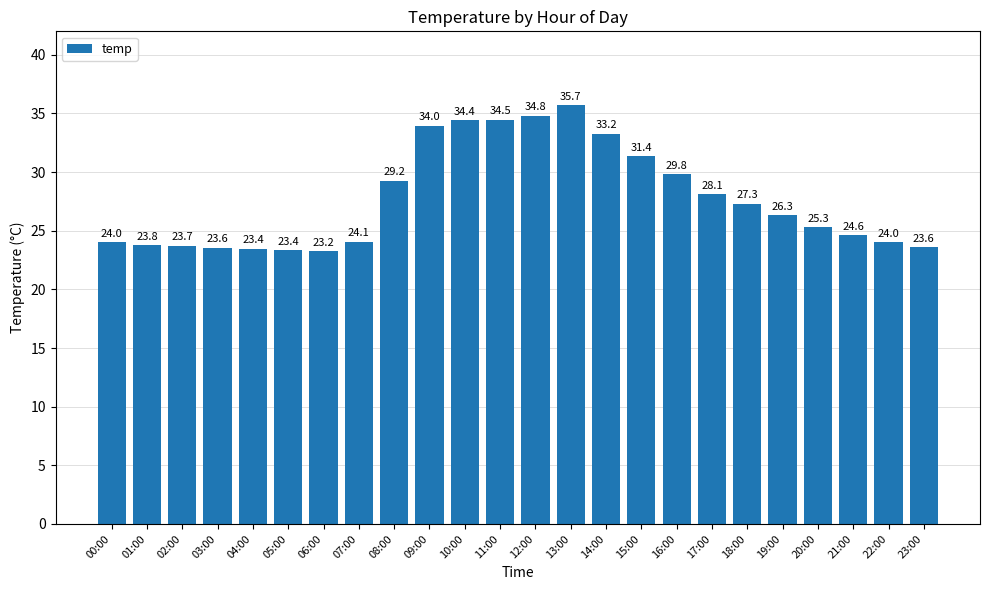

What is the maximum value shown in the chart?

35.7